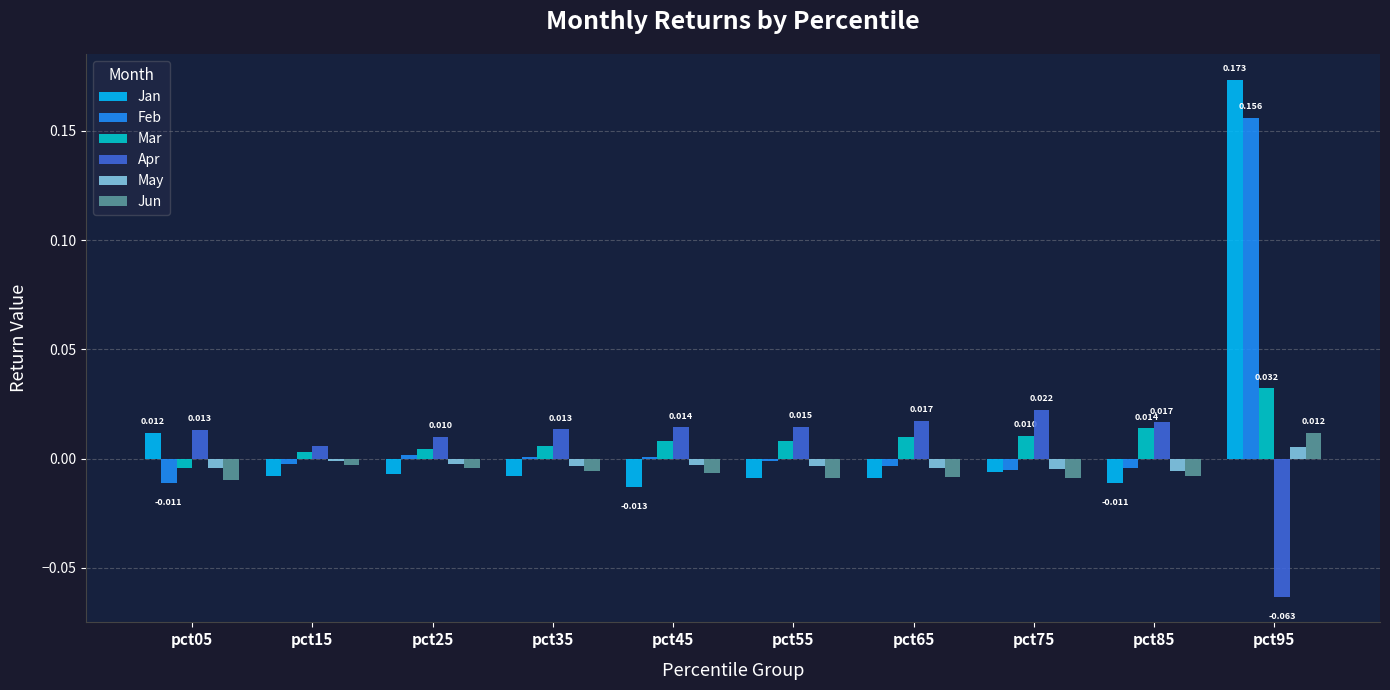

How many values in Mar are above zero?

9